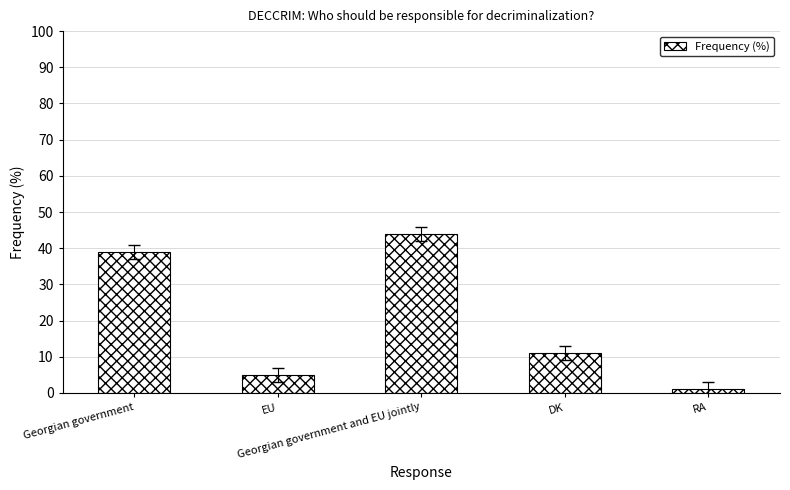

Rank the categories by value from highest to lowest.

Georgian government and EU jointly, Georgian government, DK, EU, RA